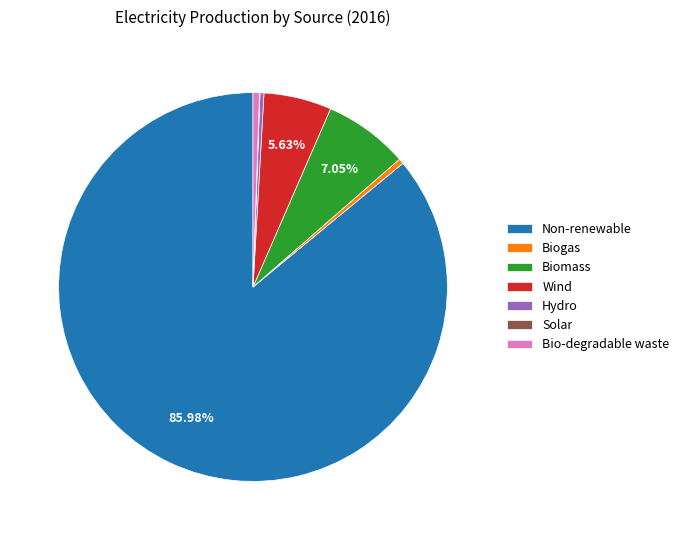

Do Hydro and Biogas together represent more than half of the pie?

No